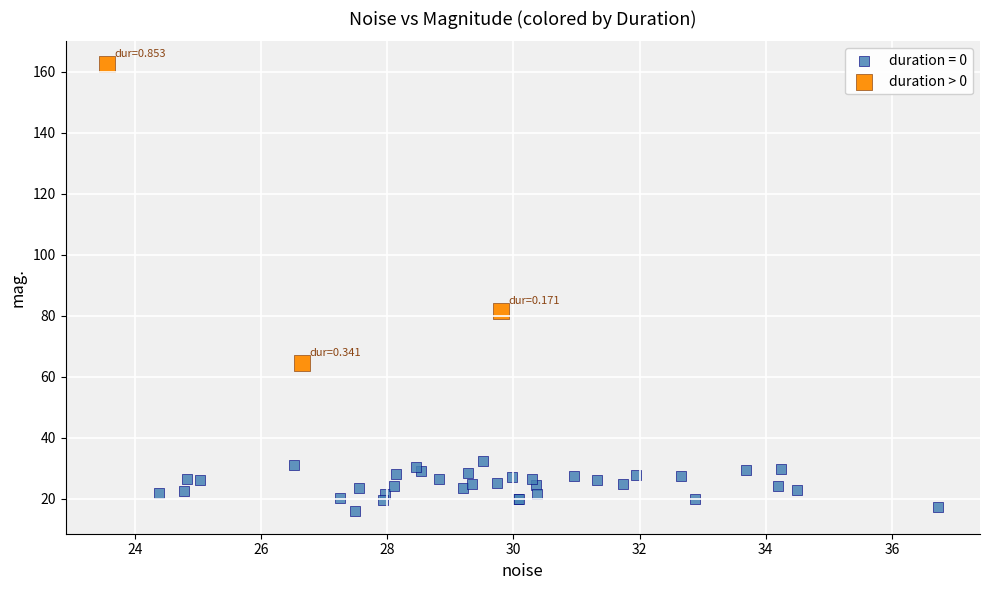

Which series has the widest spread of Y values?

duration > 0